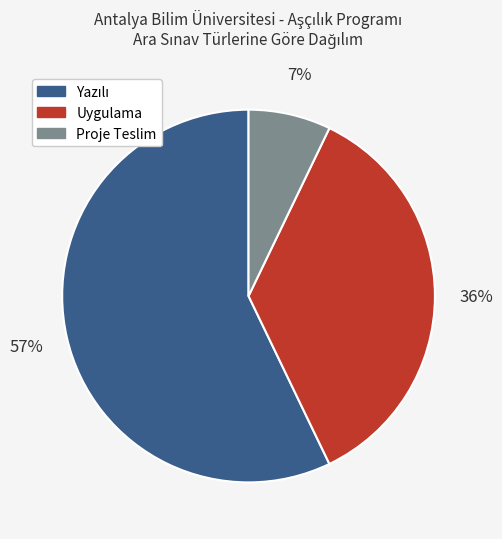

What is the smallest slice in the pie chart?

Proje Teslim